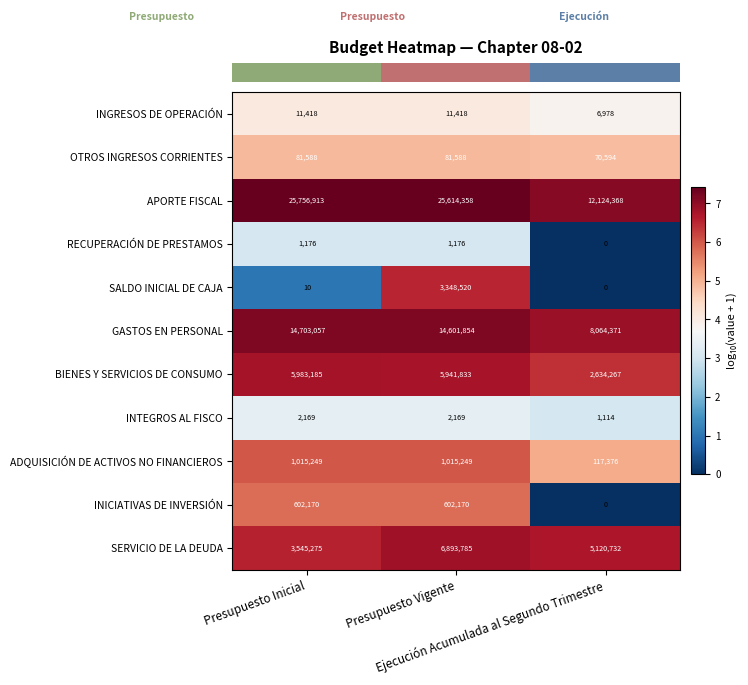

List the series in order of their peak value, highest first.

APORTE FISCAL, GASTOS EN PERSONAL, SERVICIO DE LA DEUDA, BIENES Y SERVICIOS DE CONSUMO, SALDO INICIAL DE CAJA, ADQUISICIÓN DE ACTIVOS NO FINANCIEROS, INICIATIVAS DE INVERSIÓN, OTROS INGRESOS CORRIENTES, INGRESOS DE OPERACIÓN, INTEGROS AL FISCO, RECUPERACIÓN DE PRESTAMOS